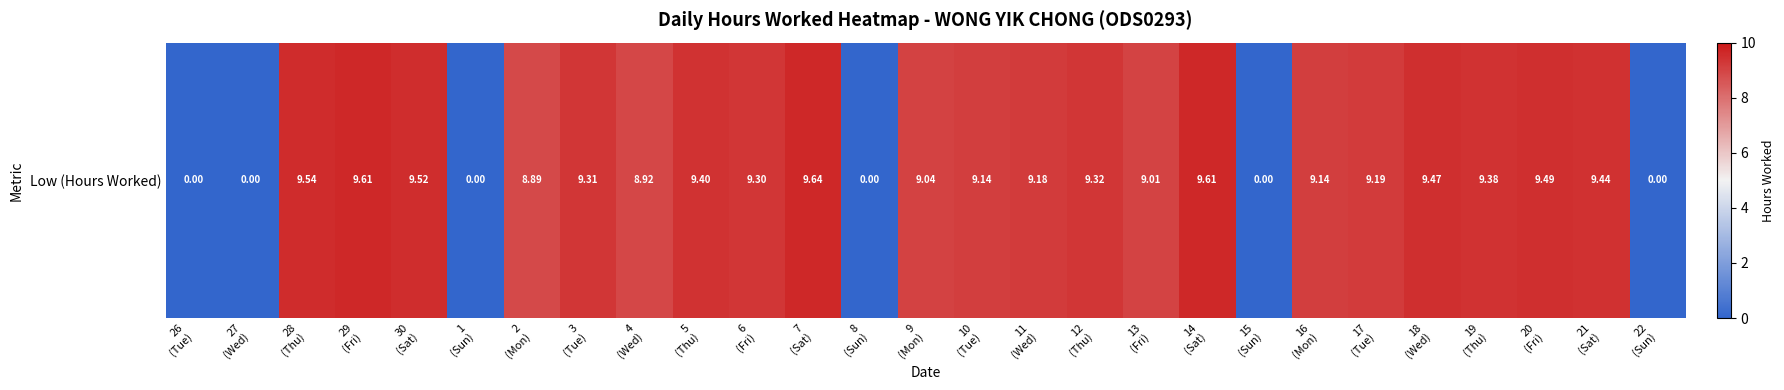

At which category does the chart reach its minimum across all series?

26
(Tue)